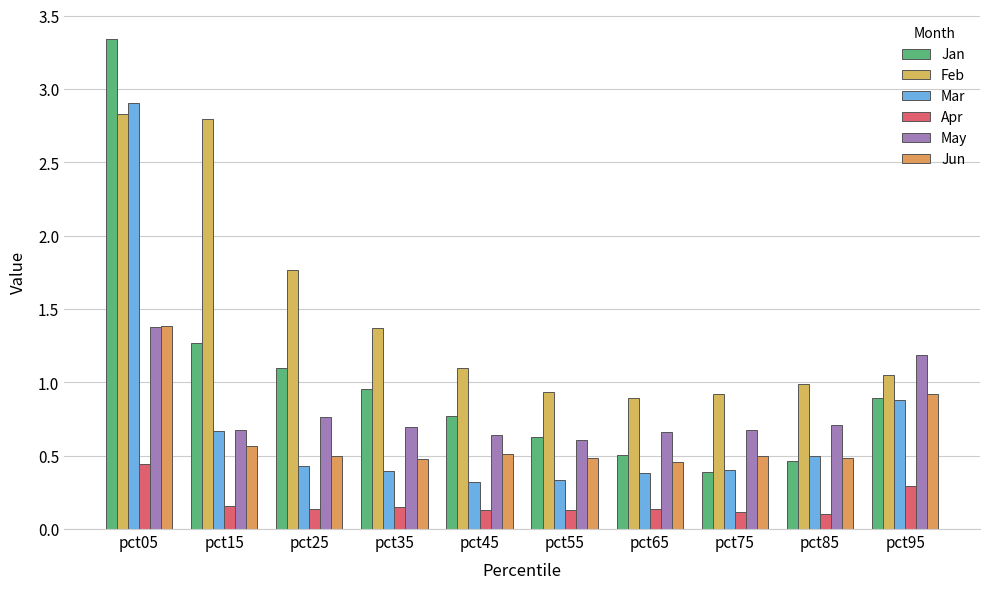

What is the spread (max minus min) of values at pct65?

0.8